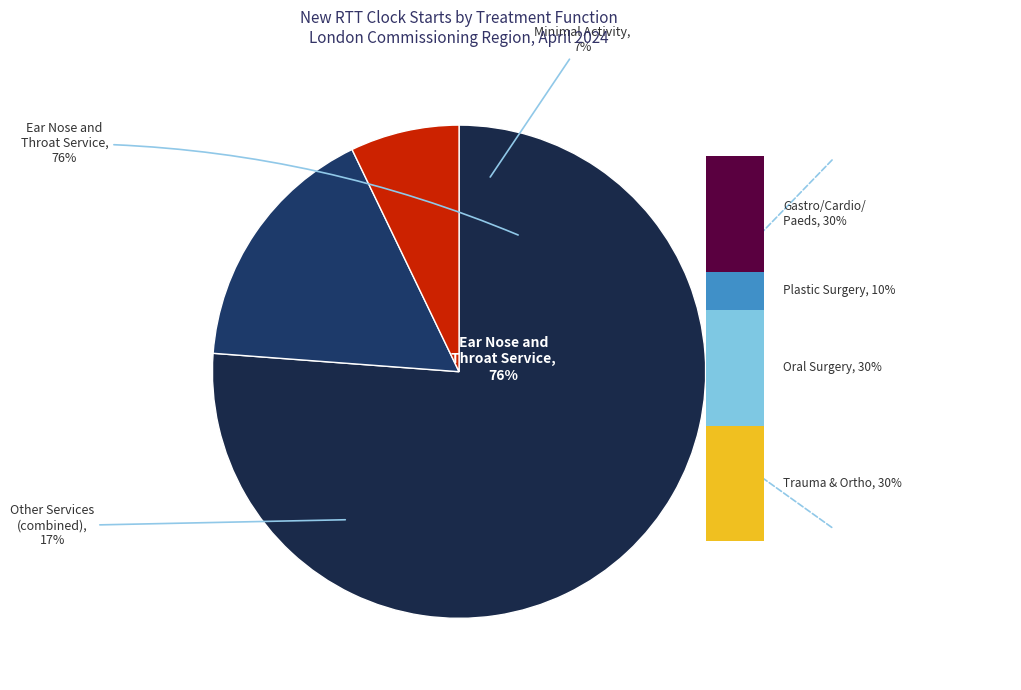

What is the majority slice?

Ear Nose and Throat Service